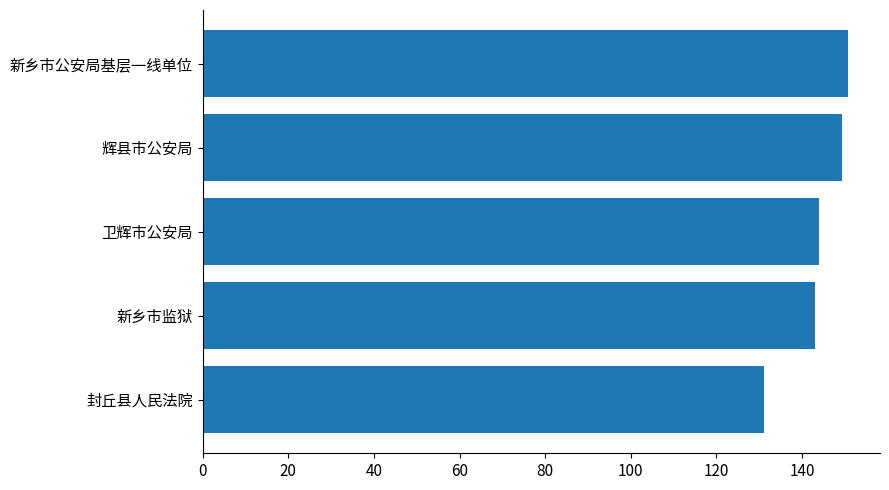

The chart shows a value of 144.0 at 卫辉市公安局. True or false?

True